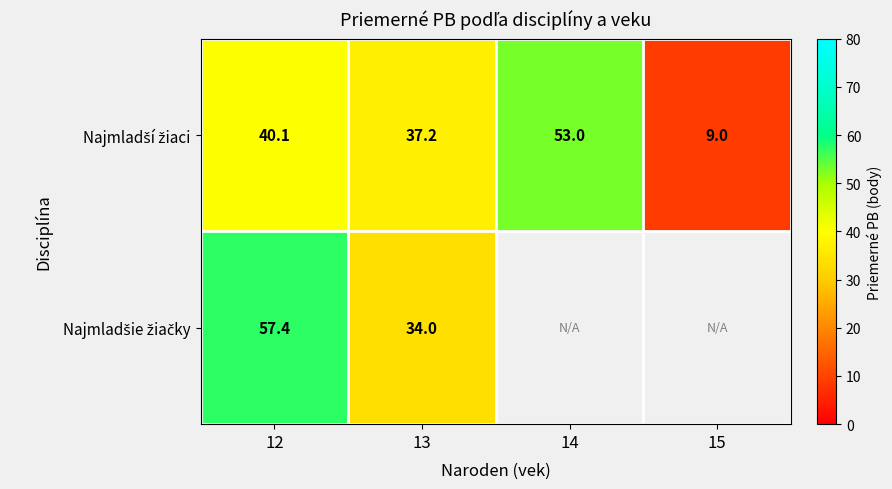

Which series has the largest range (max minus min)?

Najmladší žiaci